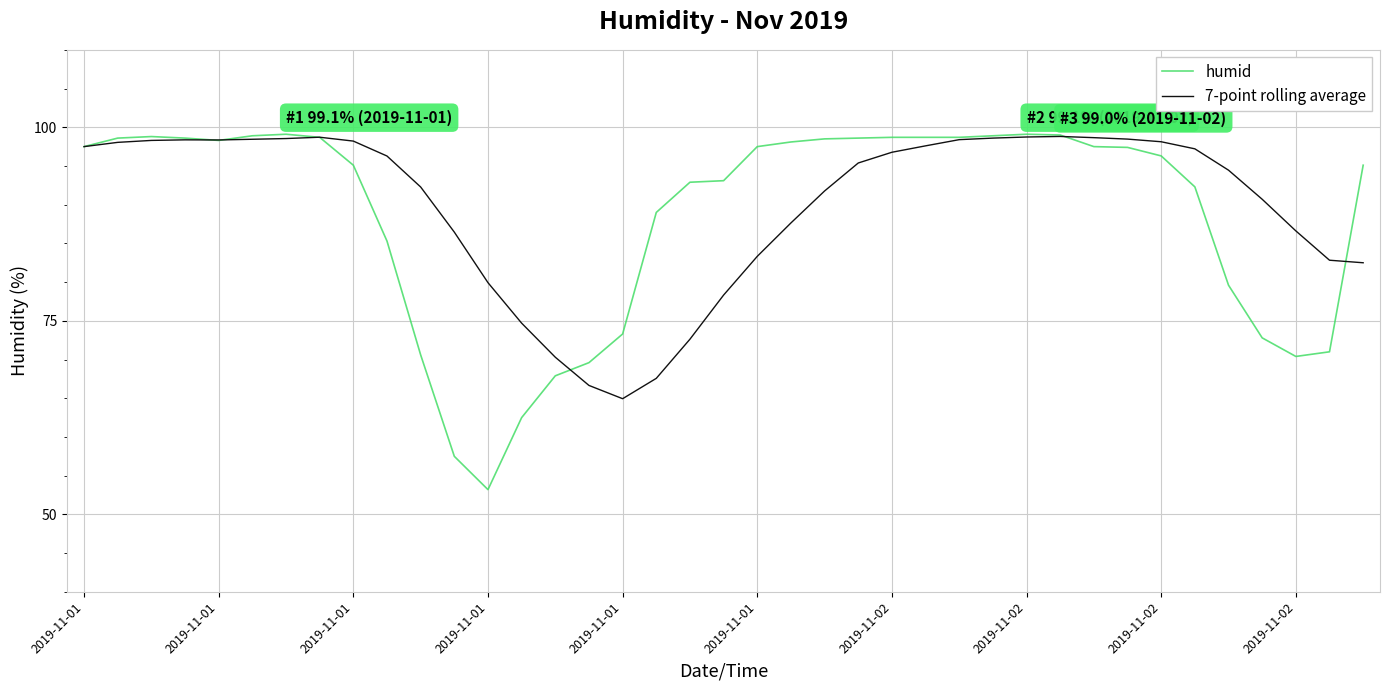

In 7-point rolling average, how many points are higher than both neighbors (excluding endpoints)?

3